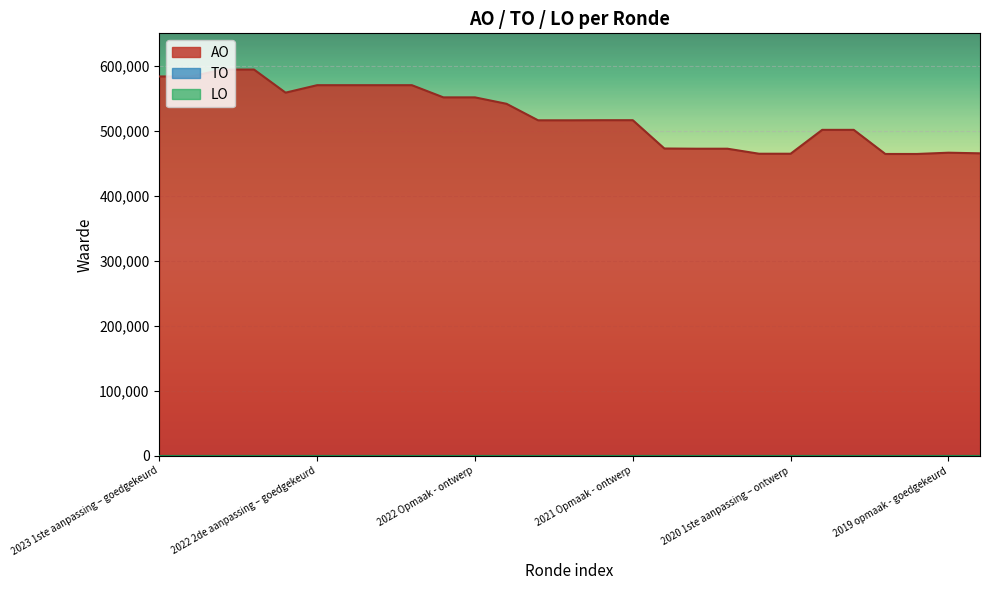

Where is AO nearest to the value 529314?

2021 uitvoering